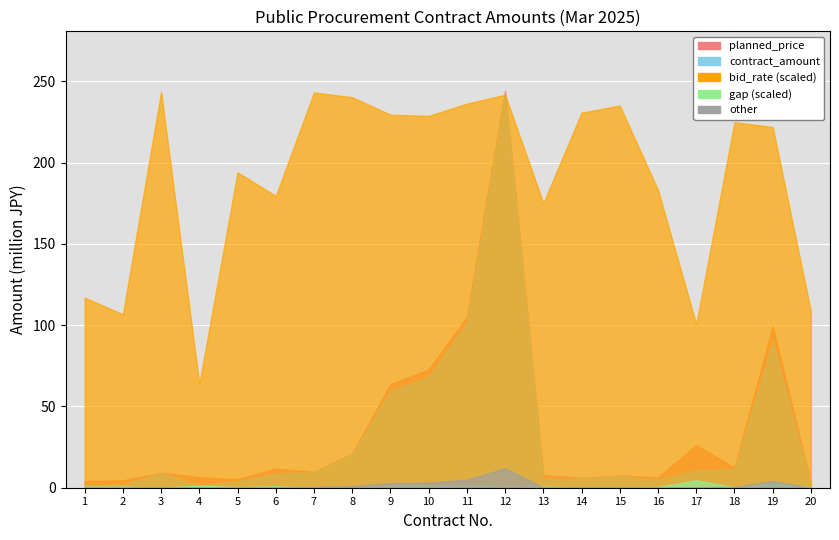

What is the difference between the maximum and minimum values in the planned_price series?

241415983.0